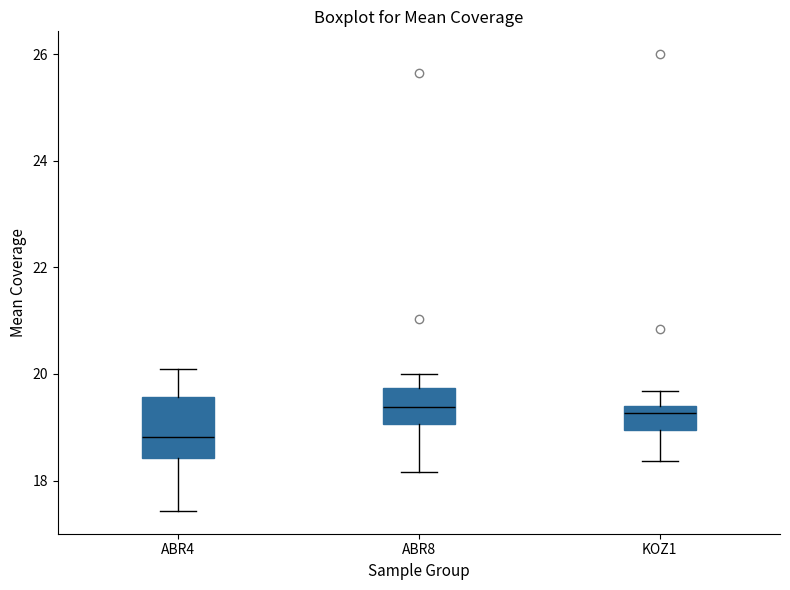

Reading left to right, read every box against the y-axis: the position of its median line, the range the box covers, and the ends of its whiskers. The values are not printed on the chart, so give them approximately, as read against the axis.

ABR4: median 18.8, box 18.4 to 19.6, whiskers 17.4 to 20.0
ABR8: median 19.4, box 19.0 to 19.8, whiskers 18.2 to 20.0
KOZ1: median 19.2, box 19.0 to 19.4, whiskers 18.4 to 19.6